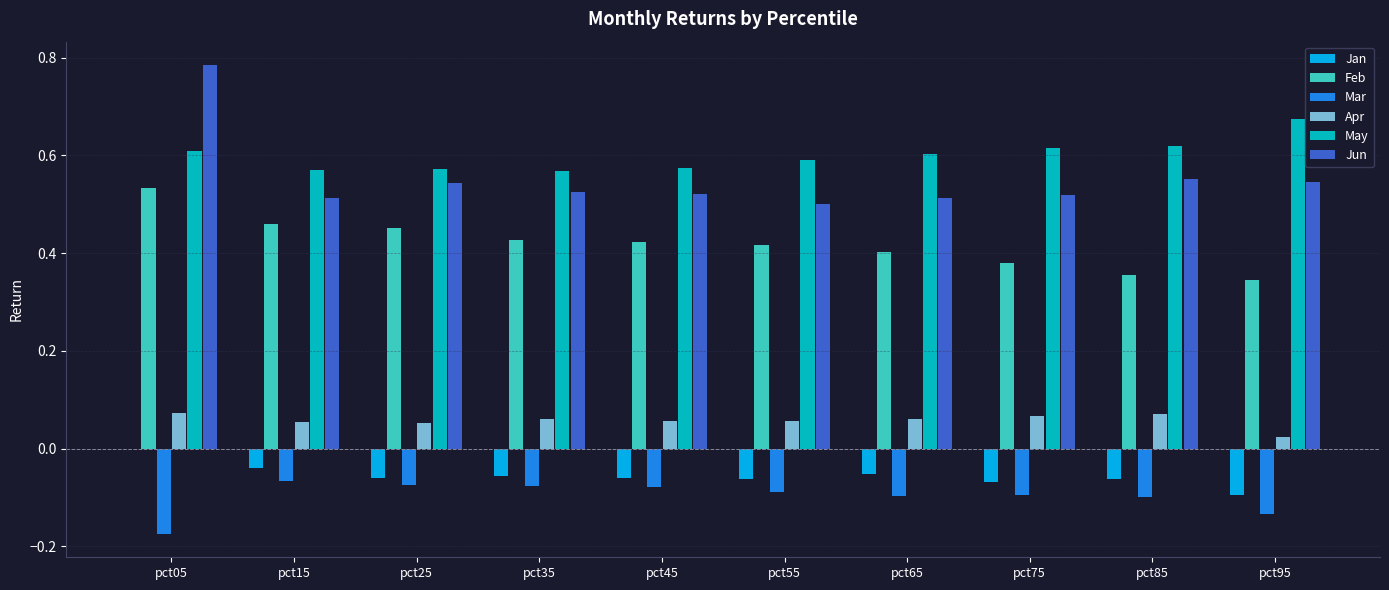

True or false: Feb has a value of 0.5 at pct15.

True